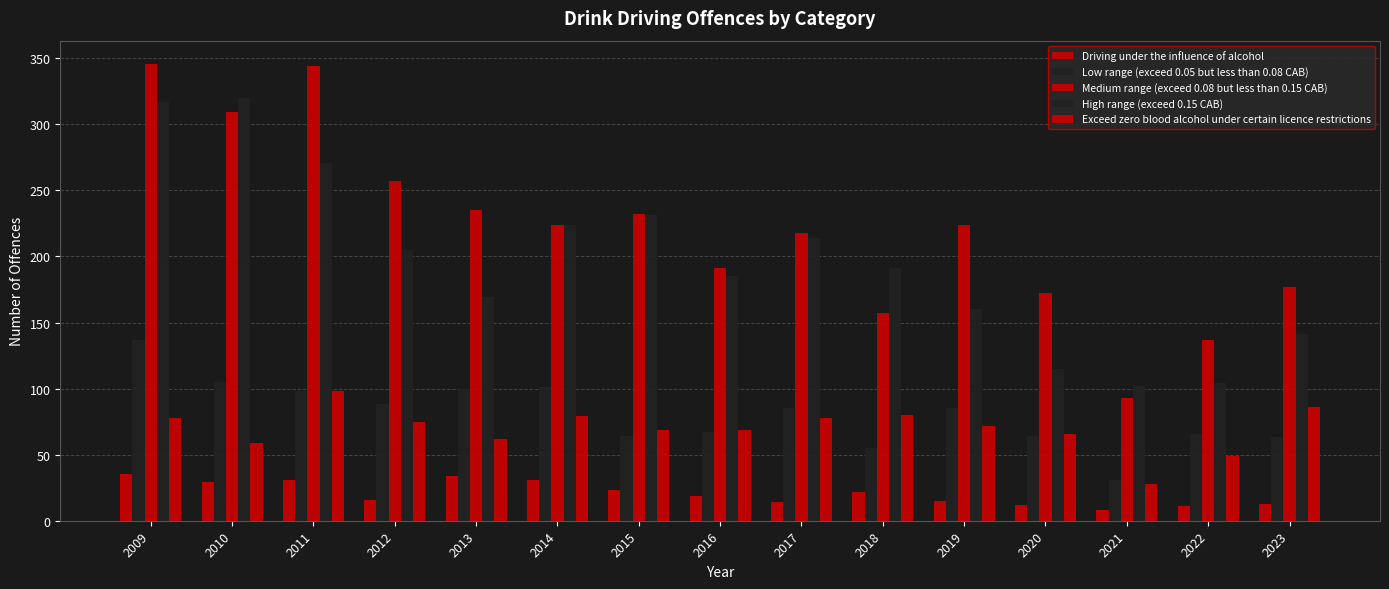

Is the value of Medium range (exceed 0.08 but less than 0.15 CAB) at 2018 greater than the value of Driving under the influence of alcohol at 2013?

Yes